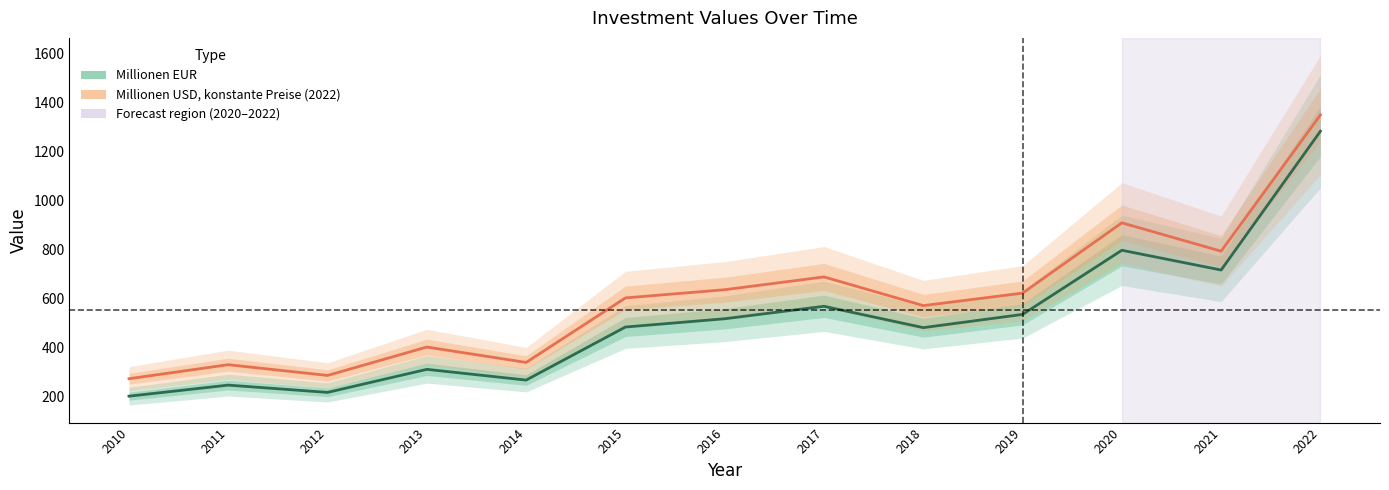

True or false: Millionen USD, konstante Preise (2022) and Millionen EUR intersect in this chart.

False